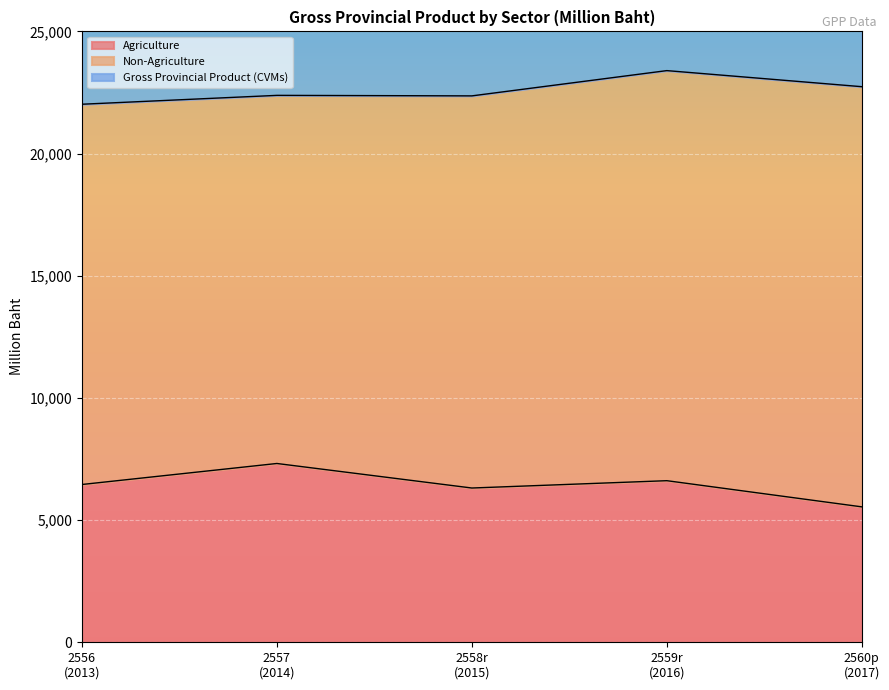

At how many categories does at least one series exceed 19969?

5